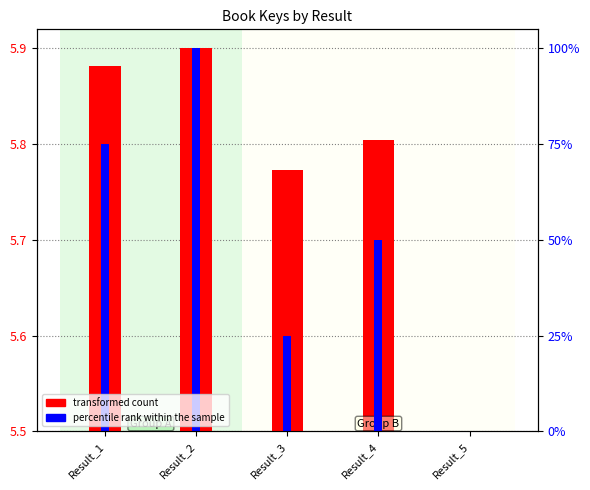

How many bars are there in total?

10